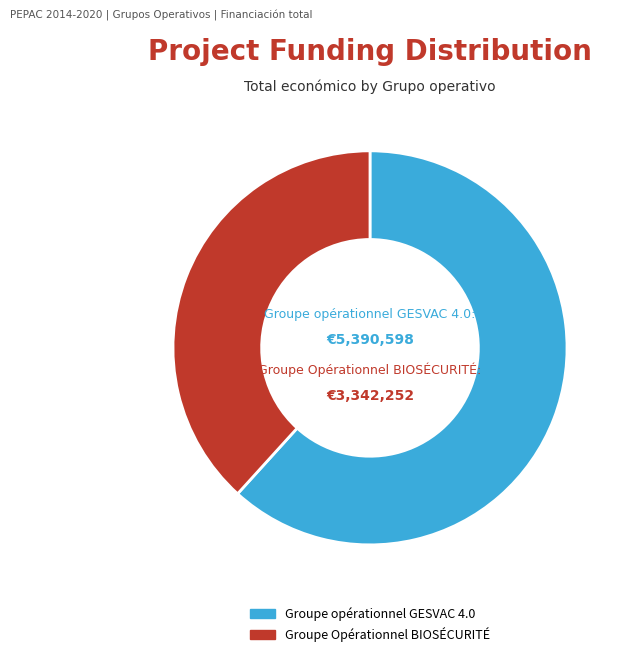

How many slices are in this pie chart?

2